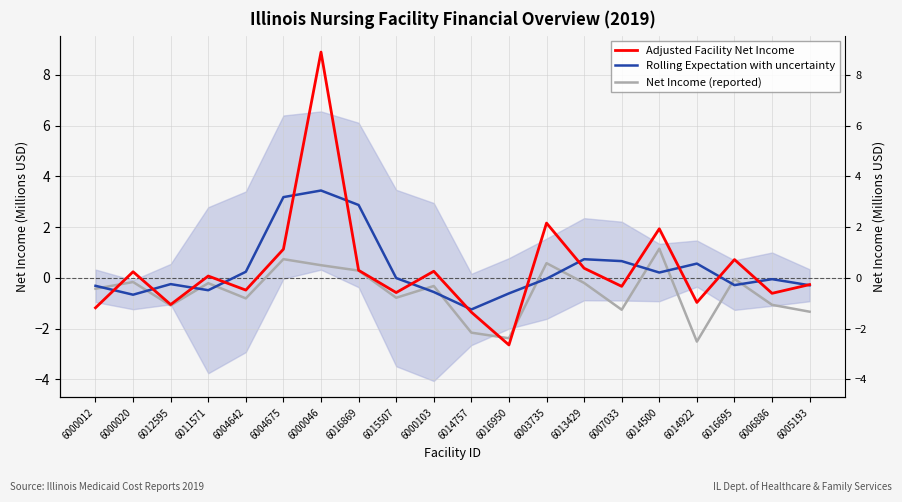

Reading left to right, what are all the values shown in this chart?

Adjusted Facility Net Income: 6000012=-1.2	6000020=0.2	6012595=-1.1	6011571=0.1	6004642=-0.5	6004675=1.1	6000046=8.9	6016869=0.3	6015507=-0.6	6000103=0.3	6014757=-1.4	6016950=-2.6	6003735=2.2	6013429=0.4	6007033=-0.3	6014500=1.9	6014922=-1.0	6016695=0.7	6006886=-0.6	6005193=-0.3
Rolling Expectation with uncertainty: 6000012=-0.3	6000020=-0.7	6012595=-0.2	6011571=-0.5	6004642=0.2	6004675=3.2	6000046=3.4	6016869=2.9	6015507=-0.0	6000103=-0.6	6014757=-1.2	6016950=-0.6	6003735=-0.0	6013429=0.7	6007033=0.7	6014500=0.2	6014922=0.6	6016695=-0.3	6006886=-0.1	6005193=-0.3
Net Income (reported): 6000012=-0.4	6000020=-0.2	6012595=-1.1	6011571=-0.2	6004642=-0.8	6004675=0.7	6000046=0.5	6016869=0.3	6015507=-0.8	6000103=-0.3	6014757=-2.2	6016950=-2.4	6003735=0.6	6013429=-0.2	6007033=-1.3	6014500=1.1	6014922=-2.5	6016695=-0.0	6006886=-1.1	6005193=-1.3